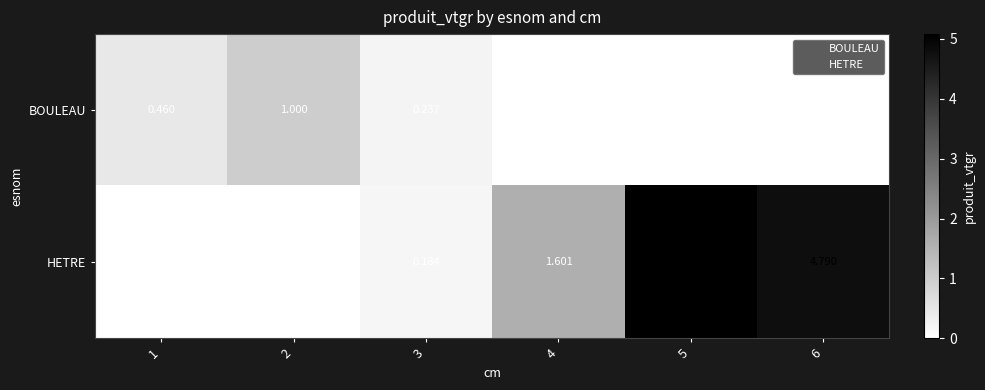

Which series has the largest range (max minus min)?

HETRE